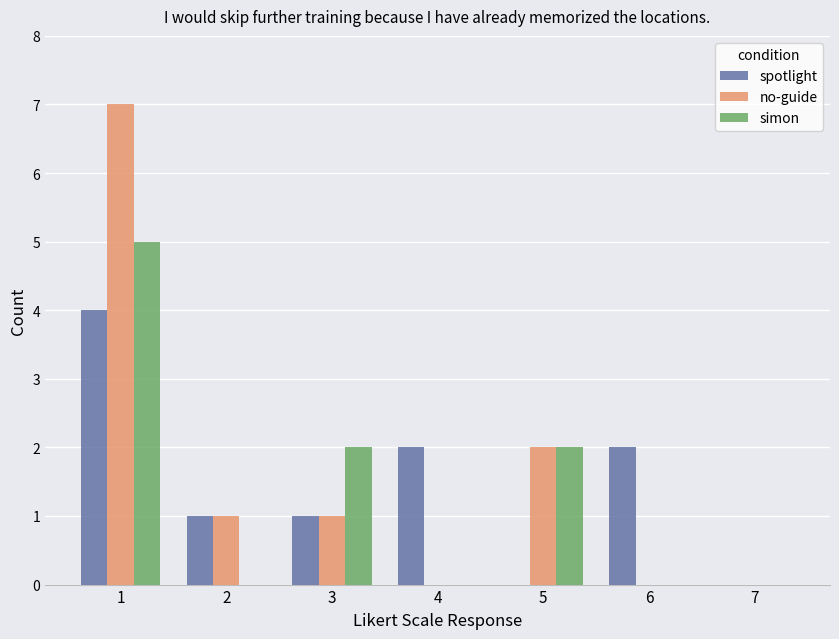

At which label does spotlight first exceed 1?

1